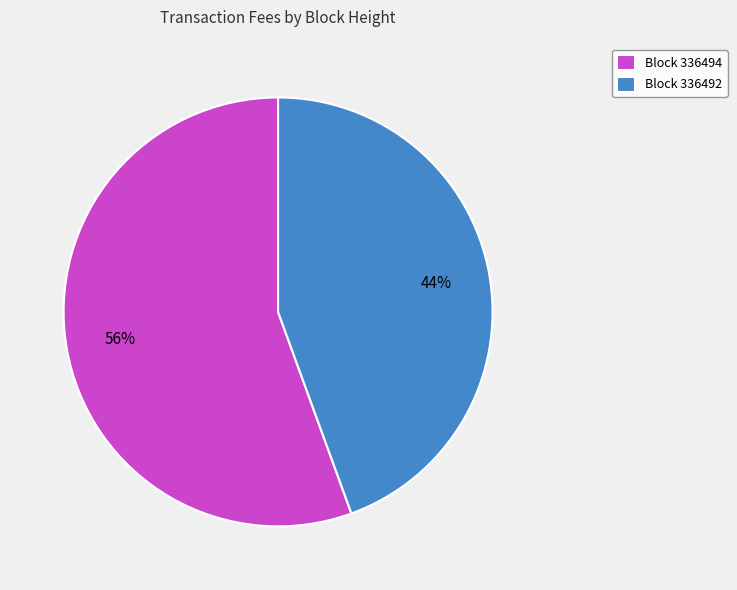

What is the smallest slice in the pie chart?

Block 336492